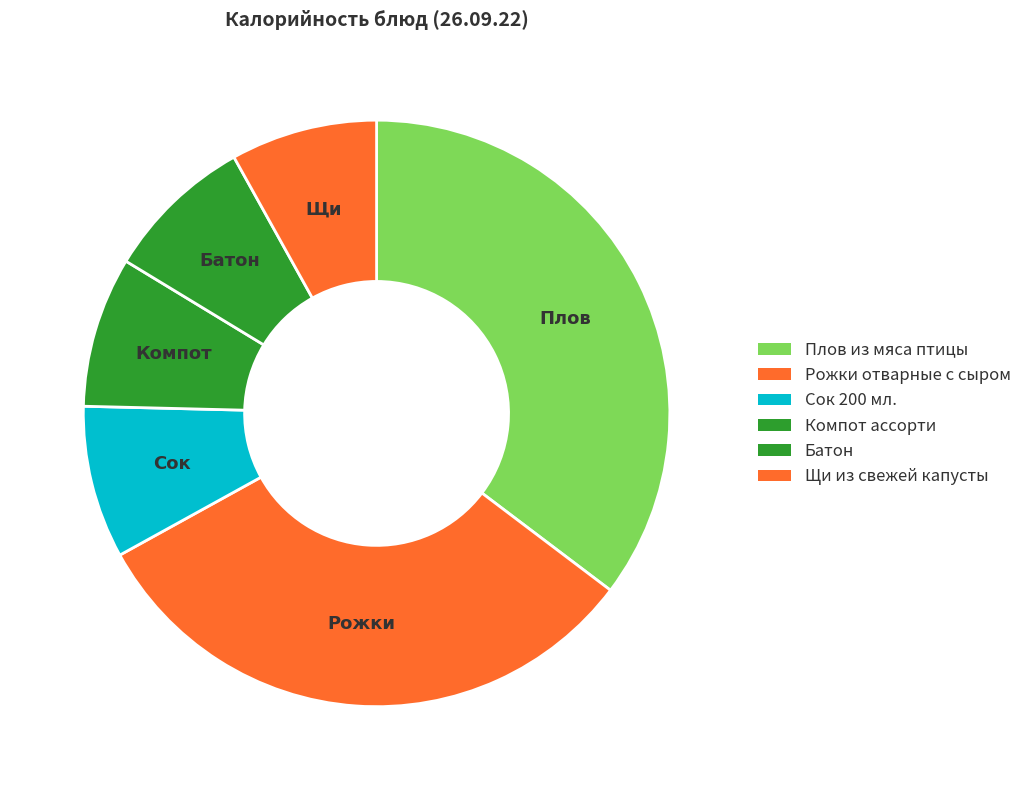

How many segments does this pie chart have?

6